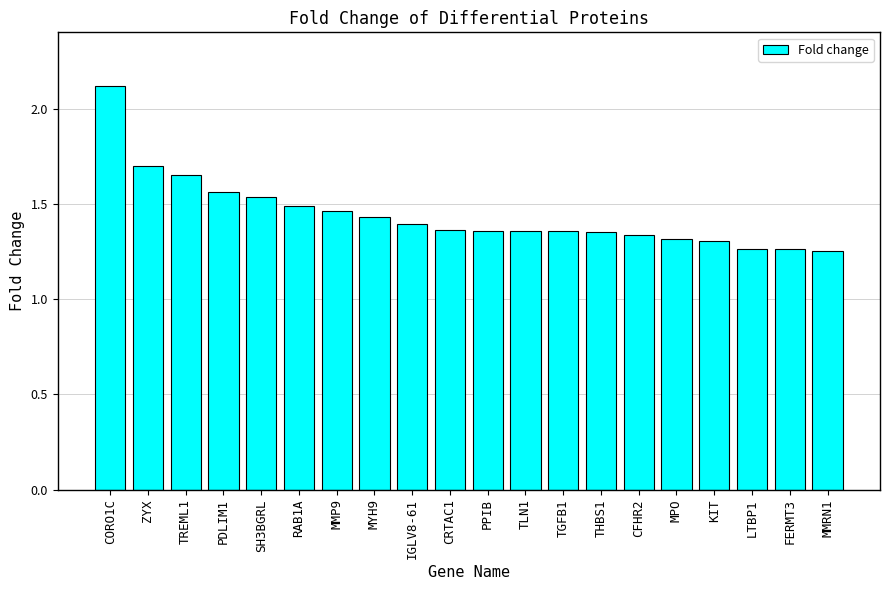

True or false: the data shows 2.1 at LTBP1.

False